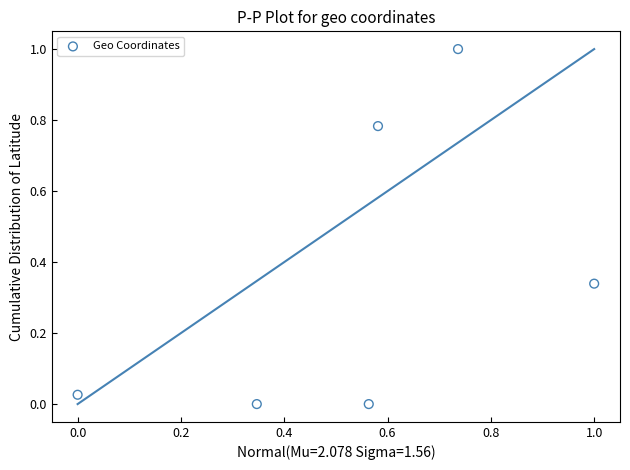

What is the range of Y values (max minus min)?

1.0